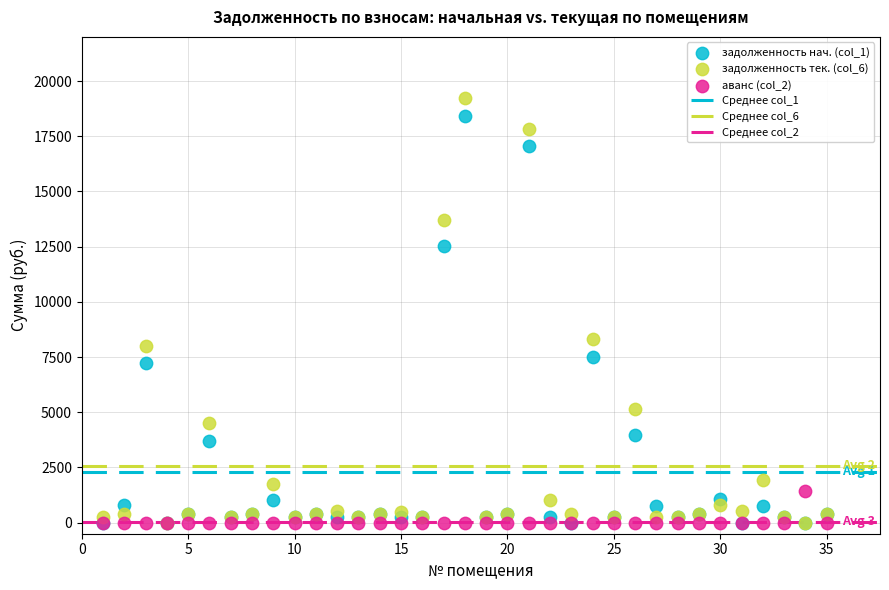

Across all series, what Y value is closest to 9615?

8301.7